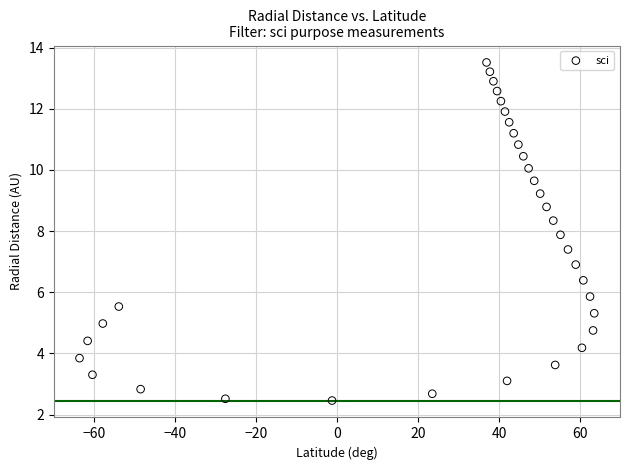

What is the range of X values (max minus min)?

127.0